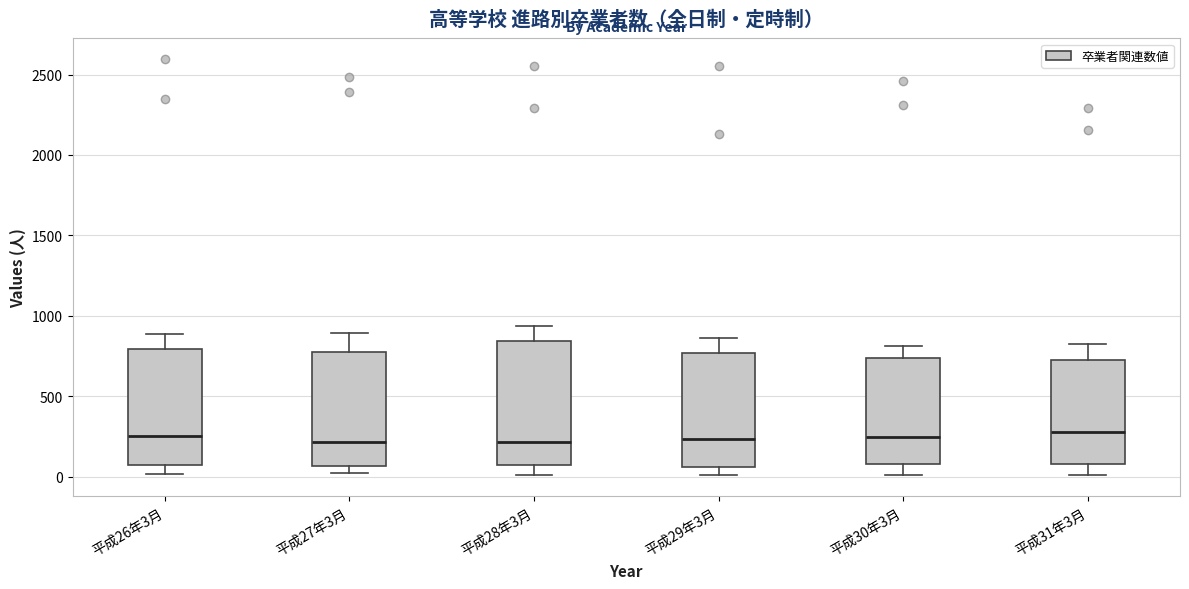

Which box is the tallest, from its lower edge to its upper edge?

平成28年3月